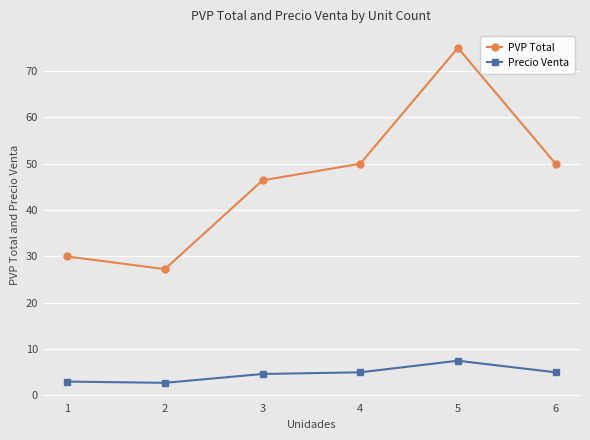

True or false: Precio Venta and PVP Total intersect in this chart.

False